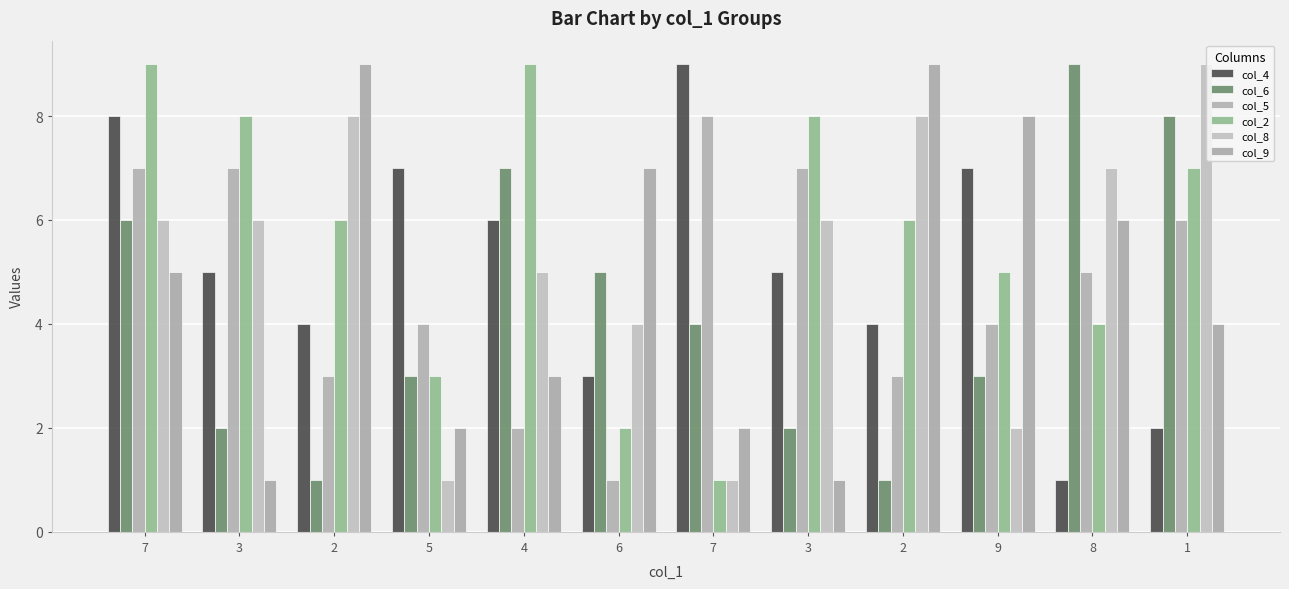

How many categories are shown in the chart?

12